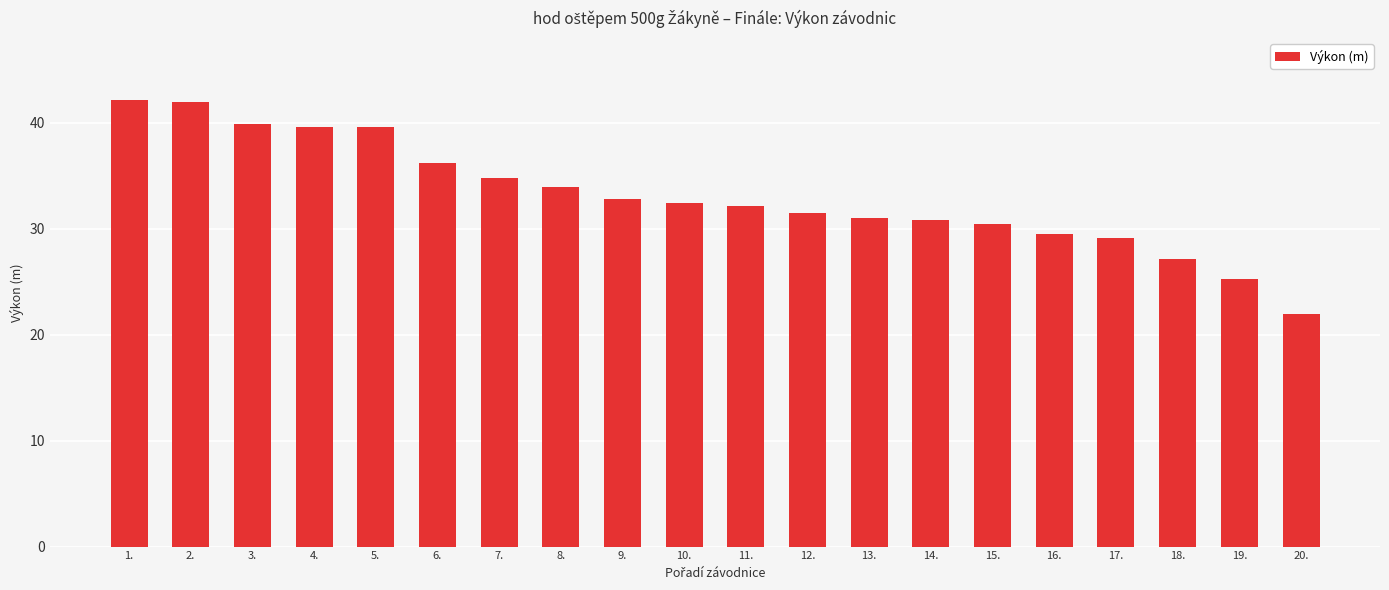

Count the number of data series in this chart.

1